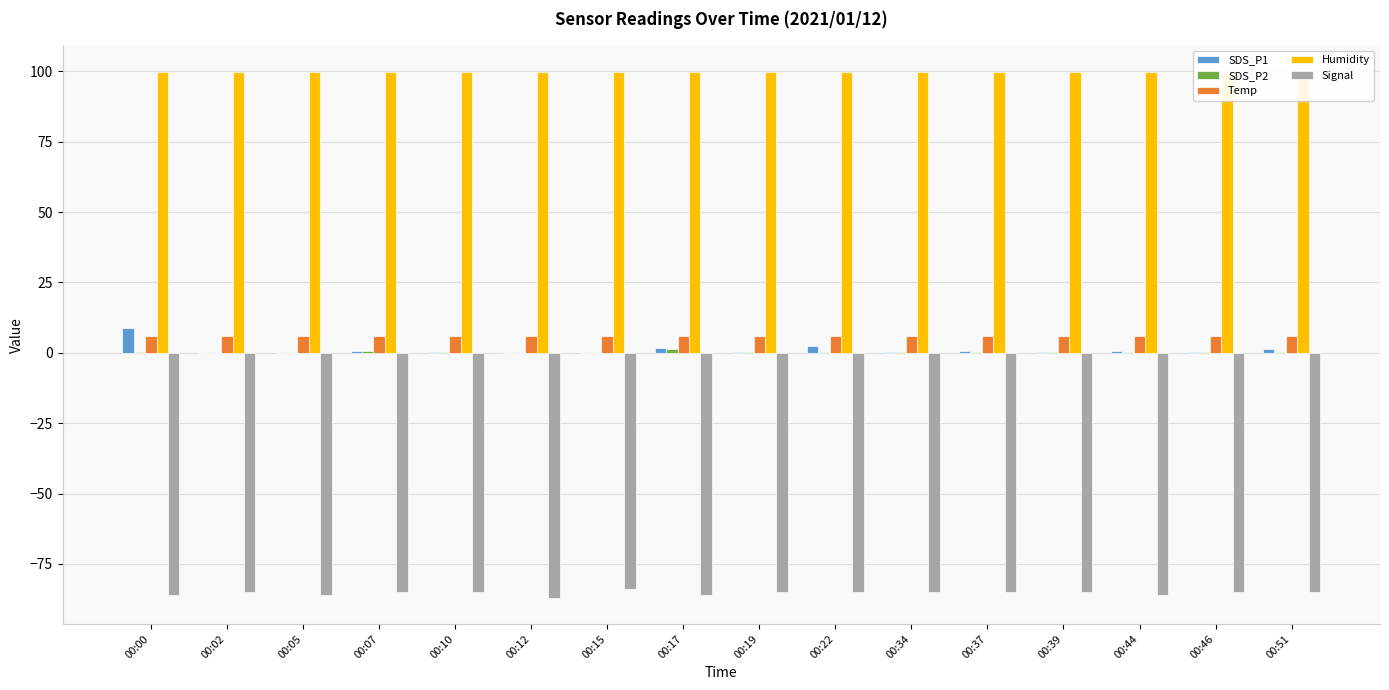

What is the minimum value shown in the chart?

-87.0